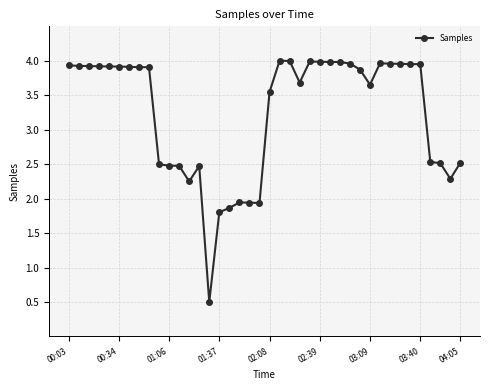

How many distinct data groups are displayed?

1